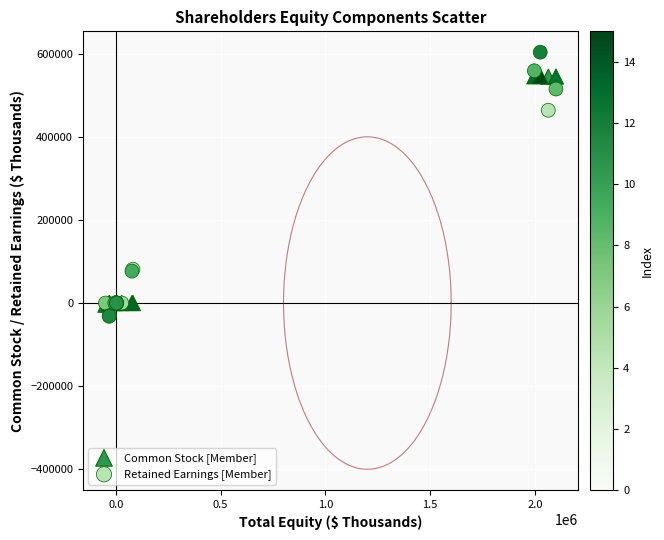

Which series contains the highest Y value?

Retained Earnings [Member]